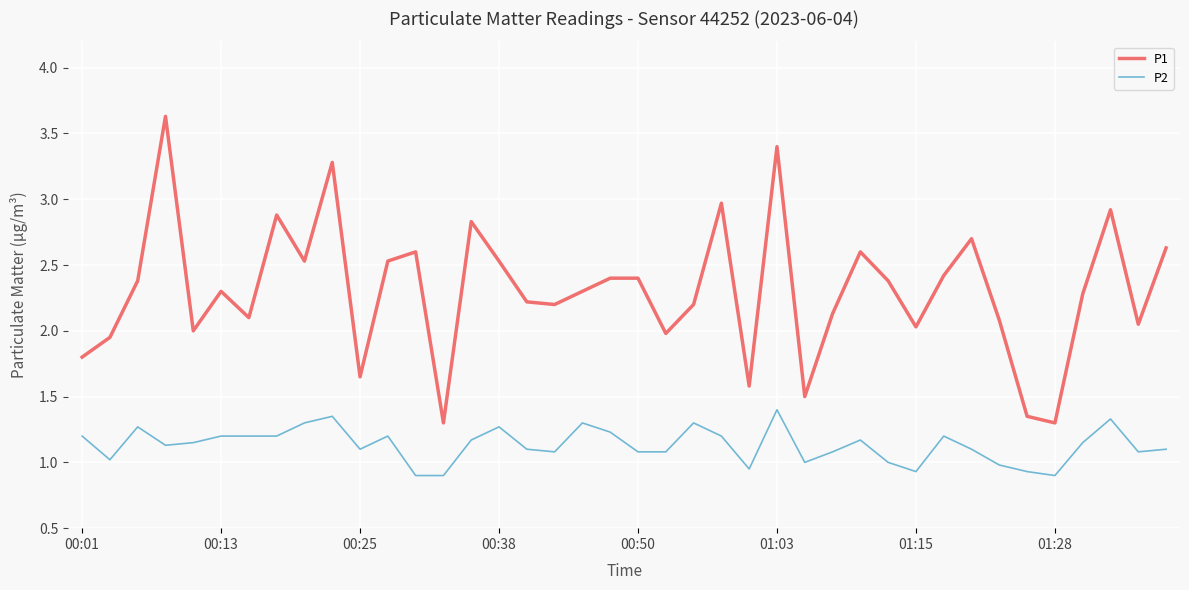

What is the greatest value displayed?

3.6